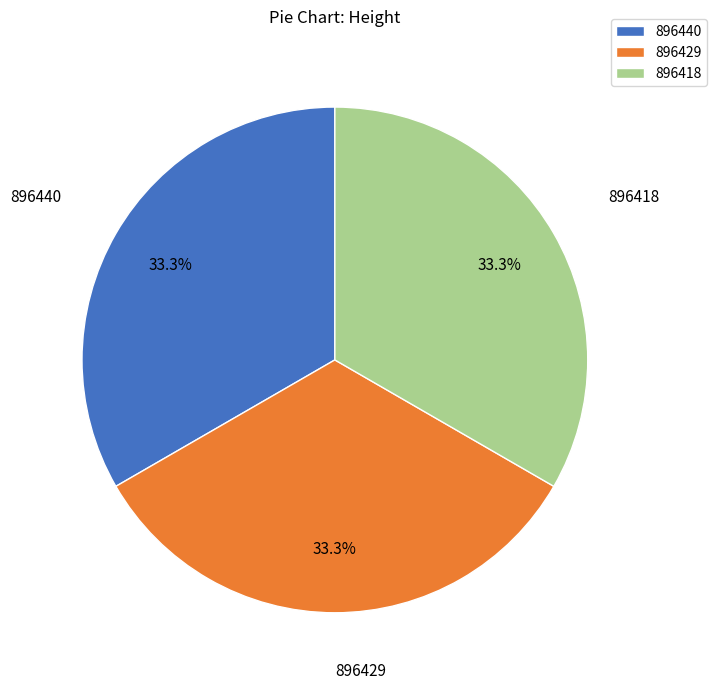

To the nearest percent, what is the combined percentage of 896418 and 896429?

67%